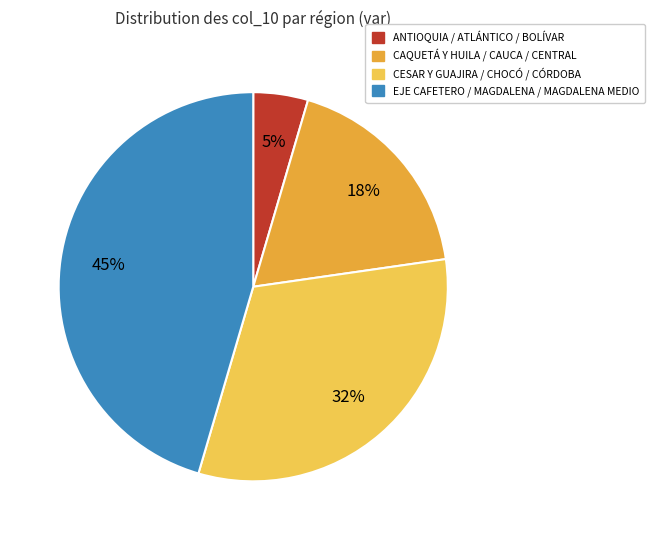

To the nearest percent, what is the average slice percentage?

25%